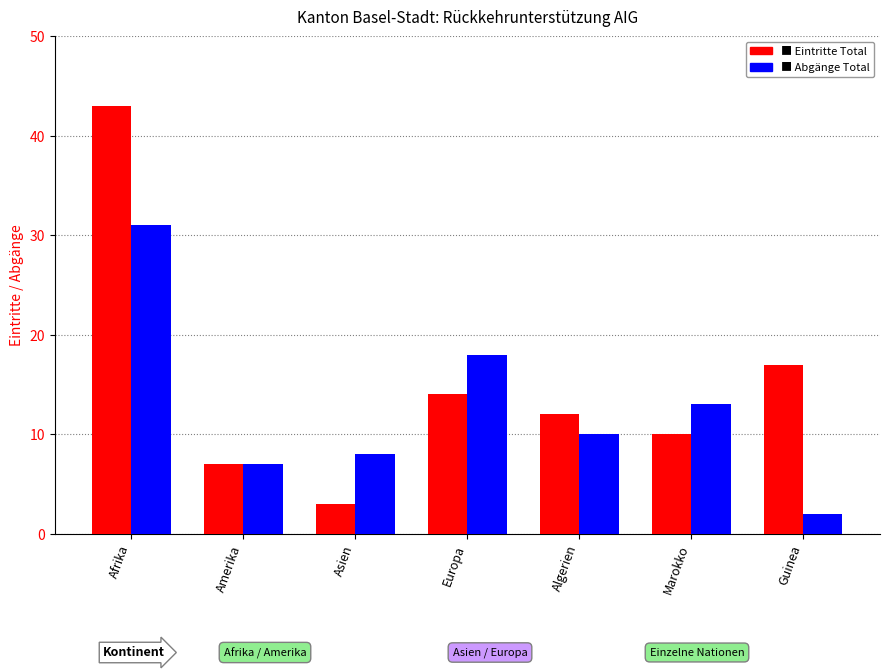

Which category has the lowest value across all series?

Guinea